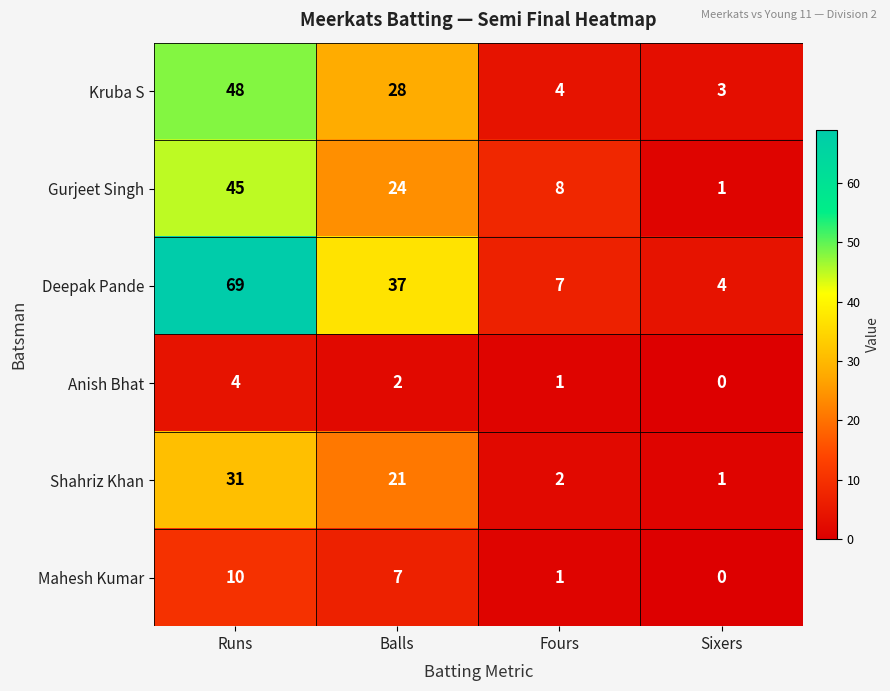

The value of Mahesh Kumar at Sixers is 0. True or false?

True